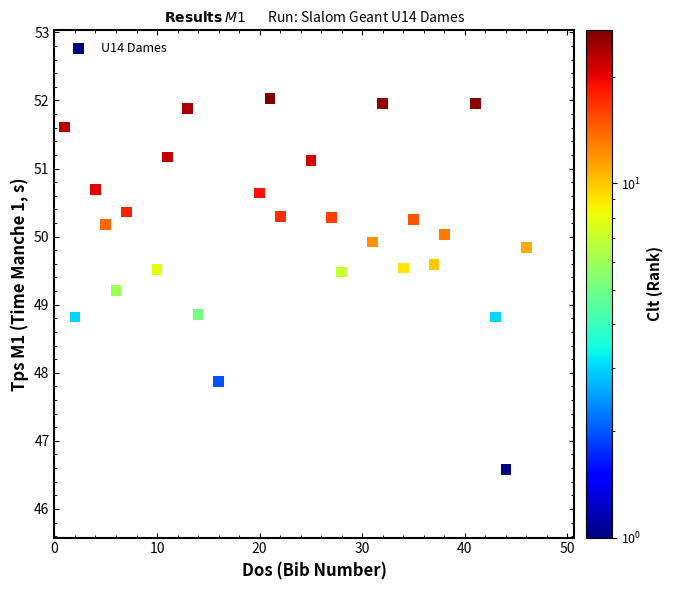

What is the range of X values (max minus min)?

45.0